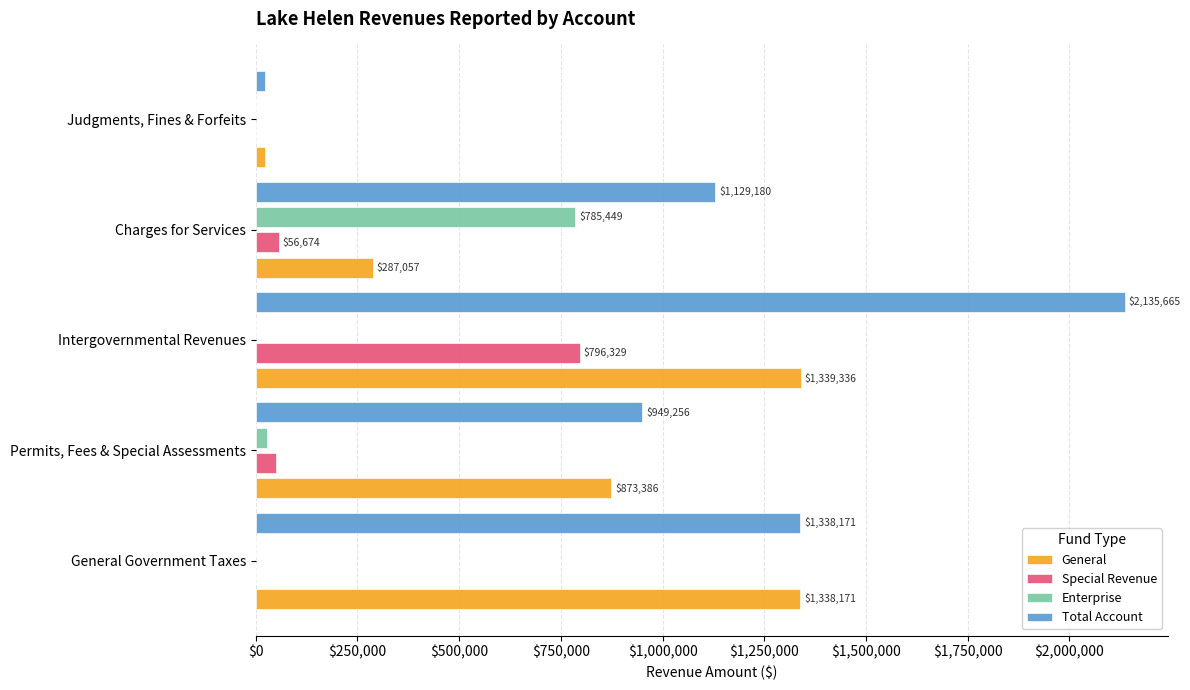

What is the sum of all General values?

3860059